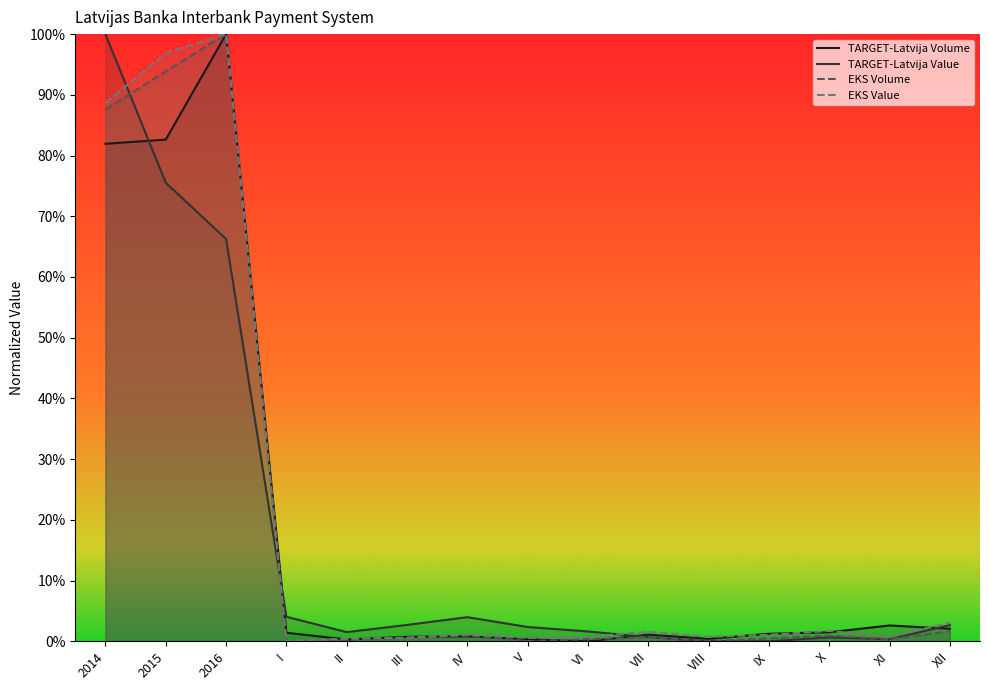

How many values in TARGET-Latvija Volume are above zero?

14